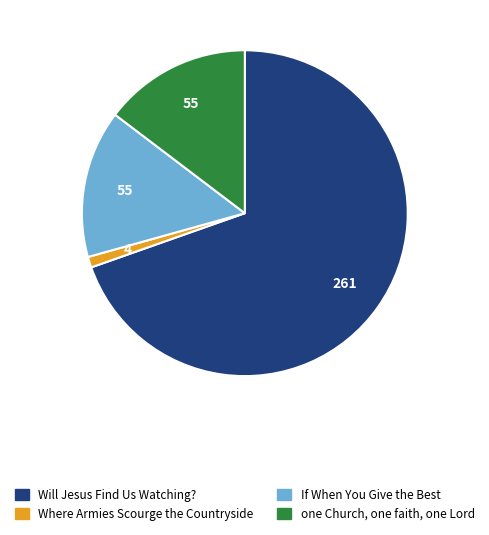

Is the sum of Will Jesus Find Us Watching? and If When You Give the Best greater than half?

Yes